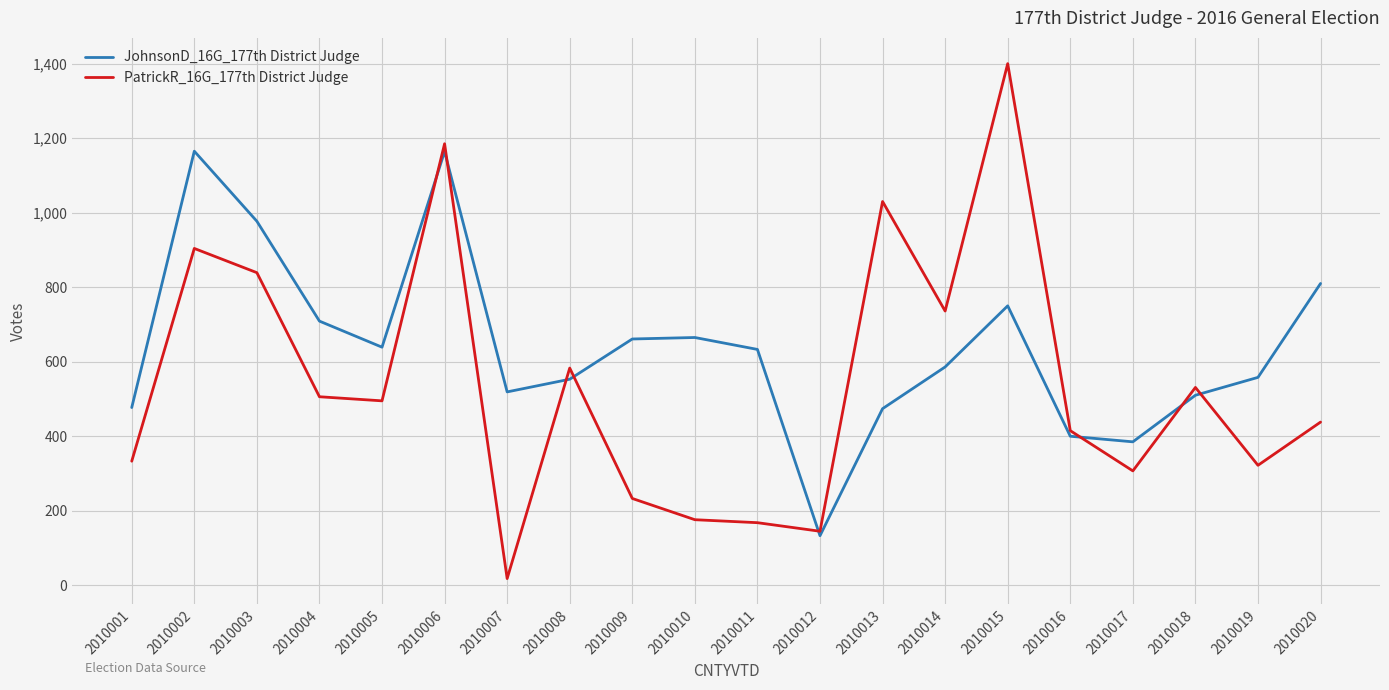

After their last crossing, which series has the higher values: PatrickR_16G_177th District Judge or JohnsonD_16G_177th District Judge?

JohnsonD_16G_177th District Judge